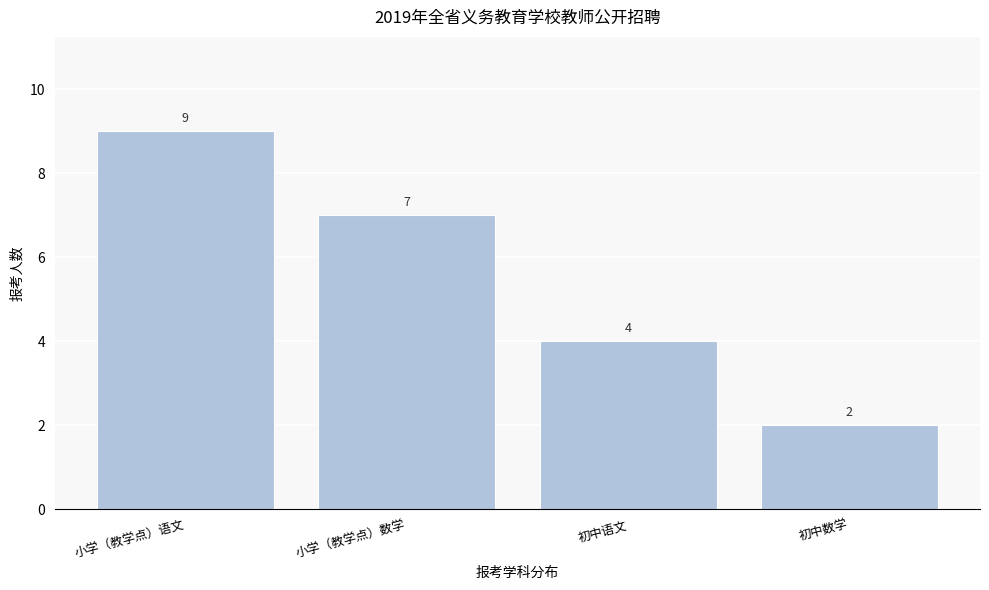

Reading right to left, extract all data points from this chart.

初中数学=2	初中语文=4	小学（教学点）数学=7	小学（教学点）语文=9